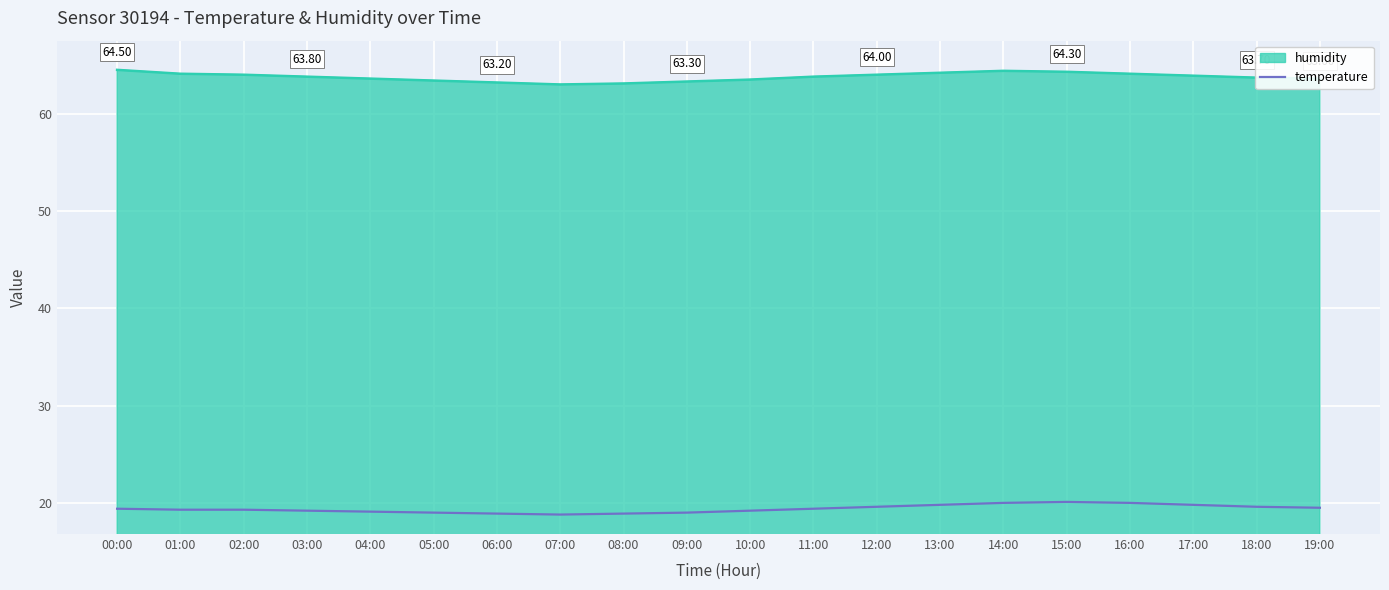

List the series in order of their peak value, highest first.

humidity, temperature